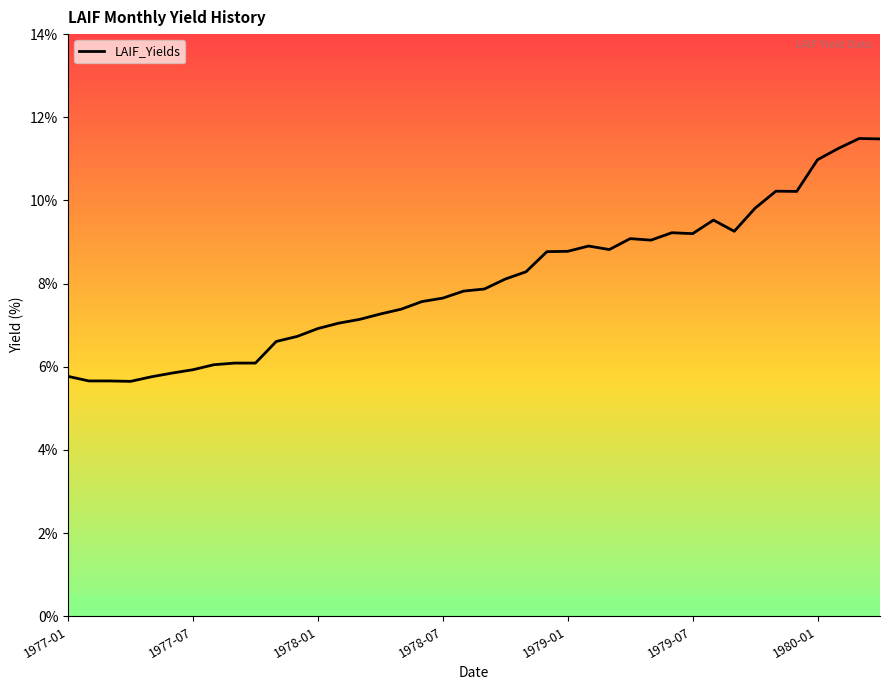

What is the smallest value displayed?

5.7